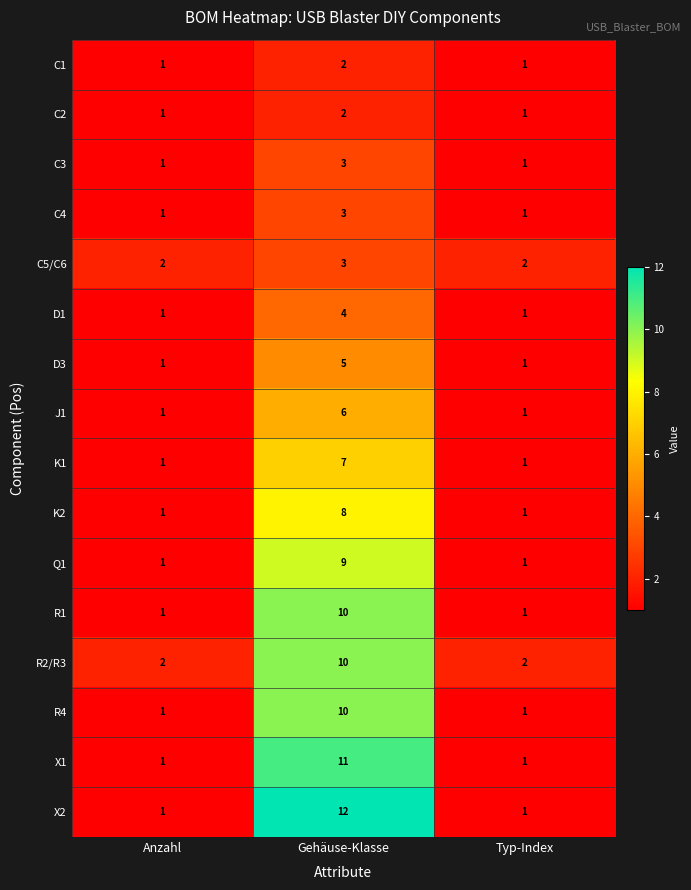

What is the smallest value displayed?

1